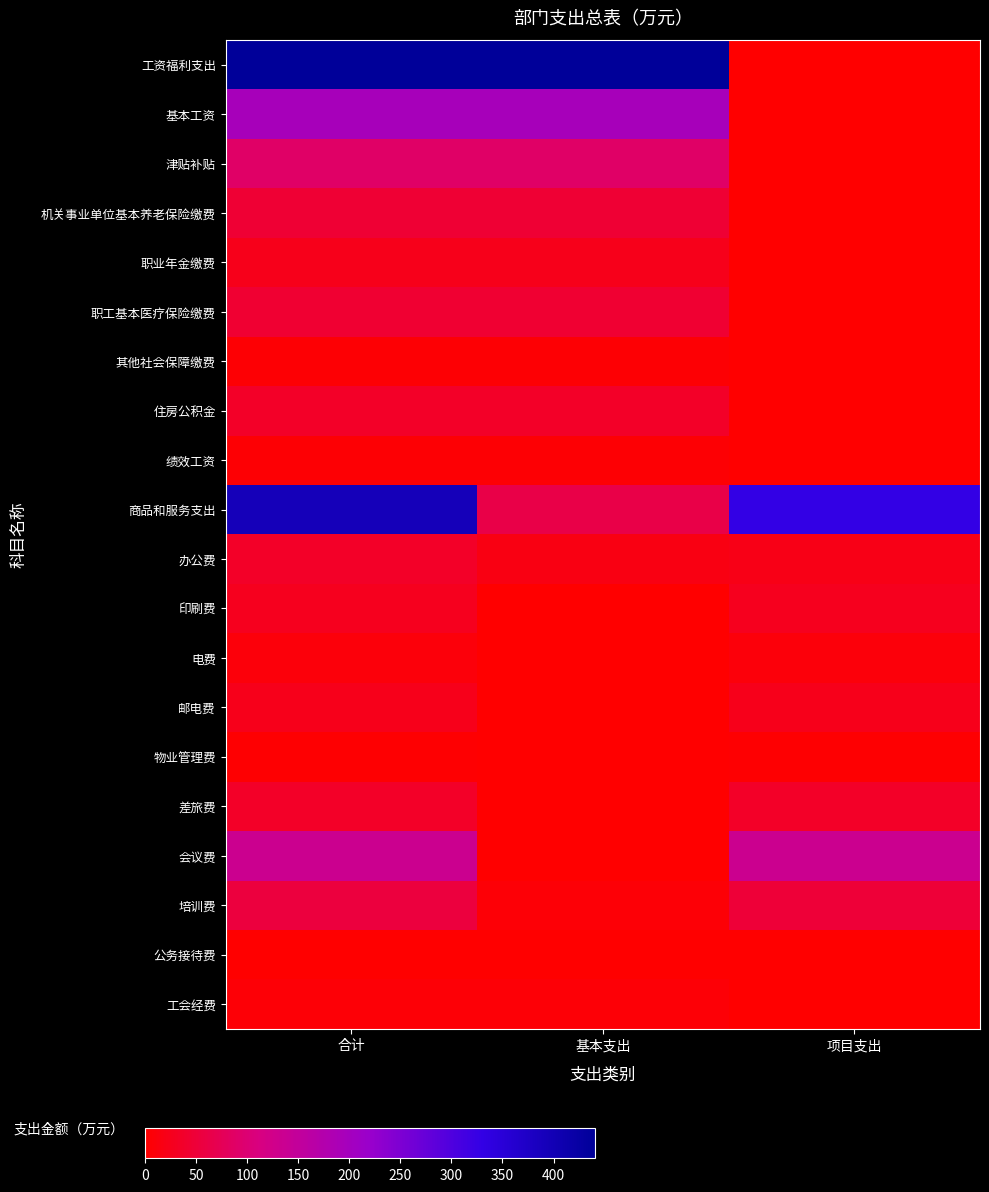

Count the number of categories in the chart.

3